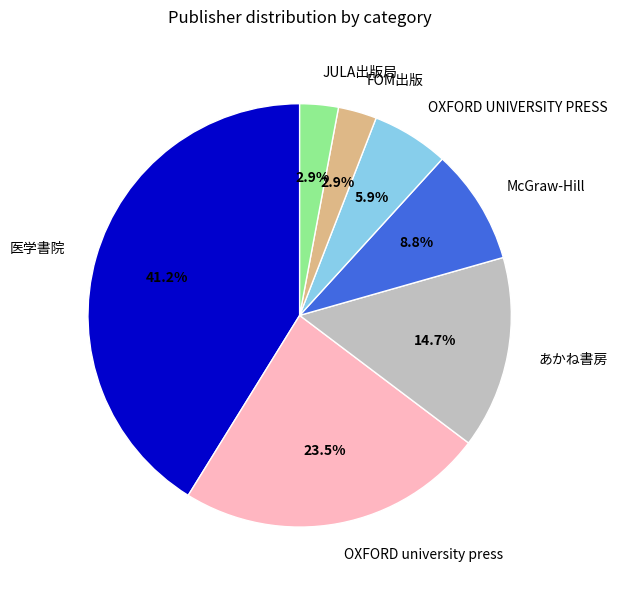

Which has a higher value, OXFORD university press or McGraw-Hill?

OXFORD university press